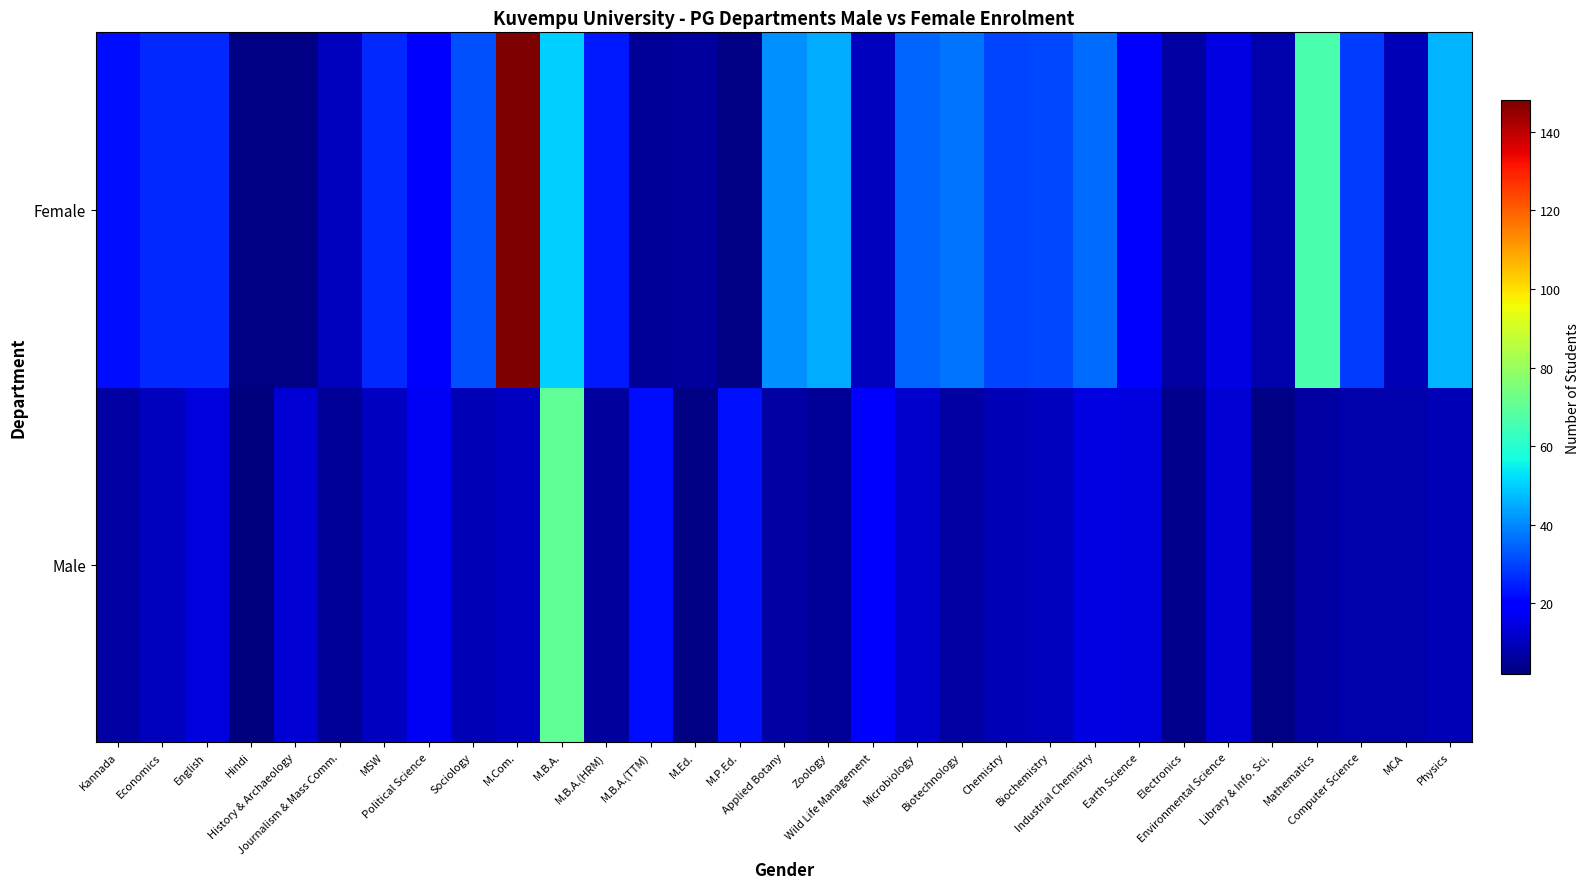

List the series in order of their peak value, lowest first.

Male, Female